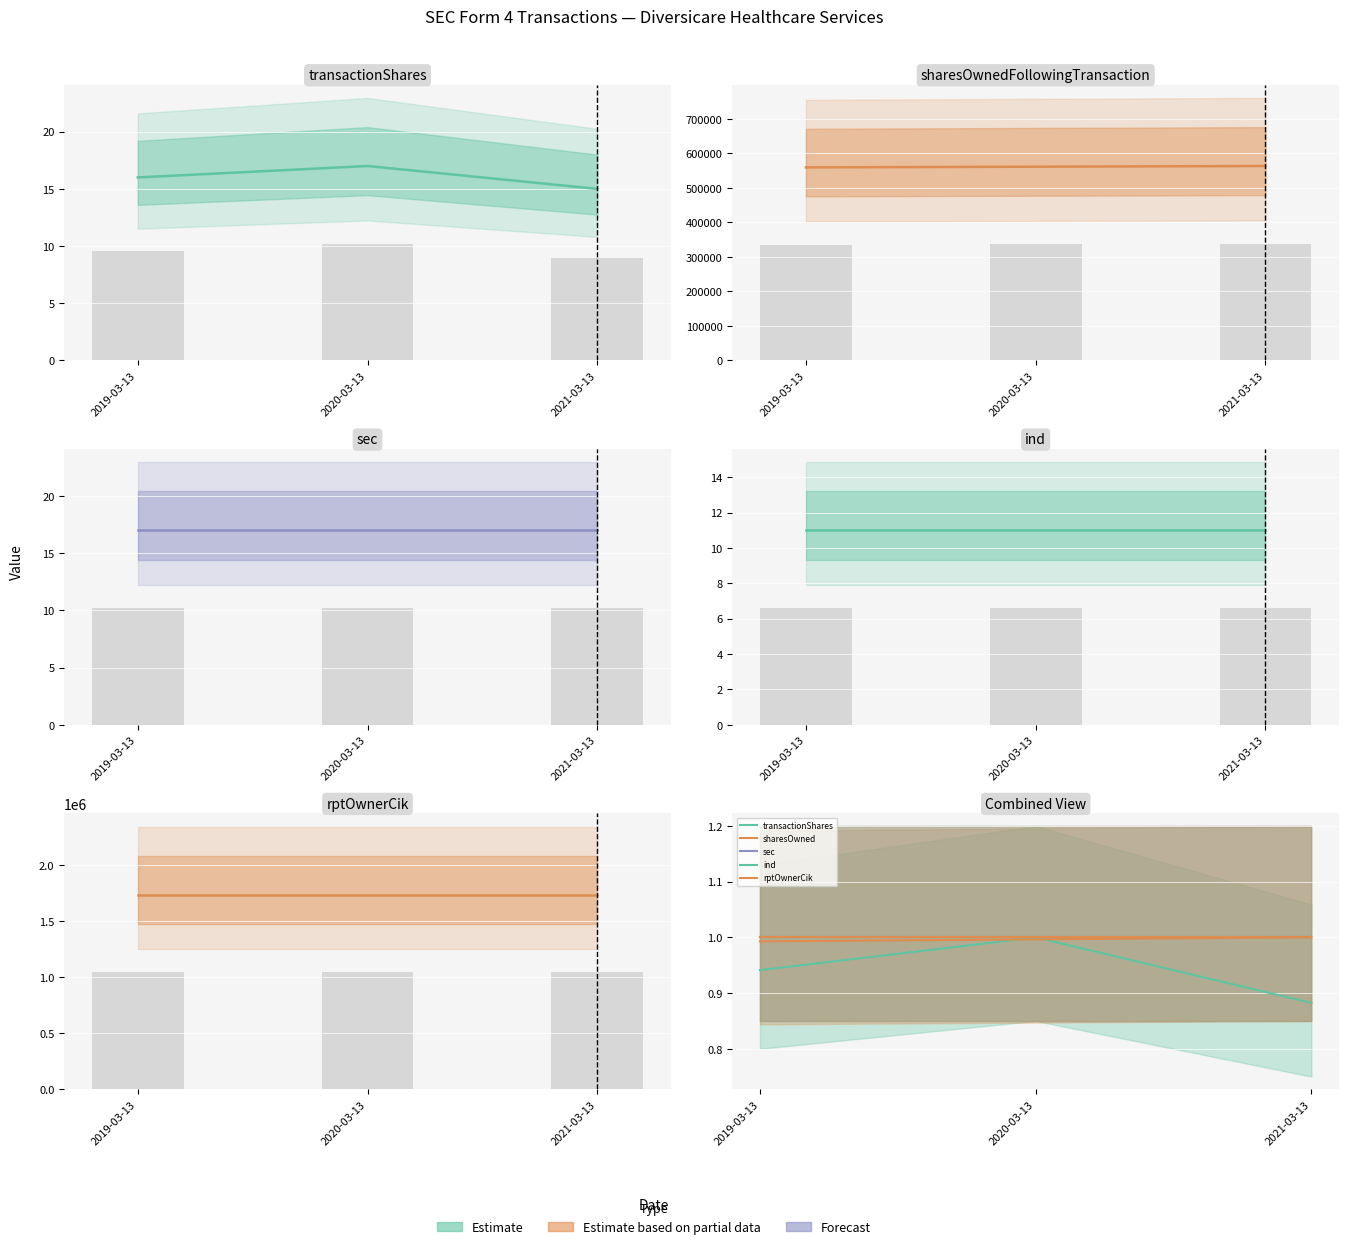

What is the minimum value for sharesOwned?

1.0